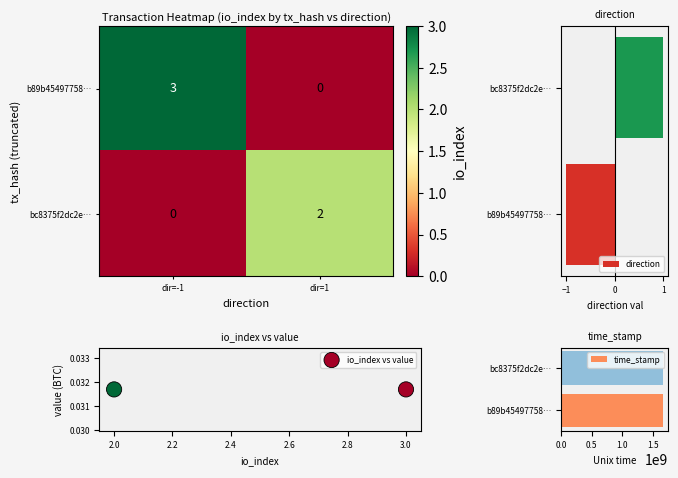

Which series has the widest spread of values?

time_stamp